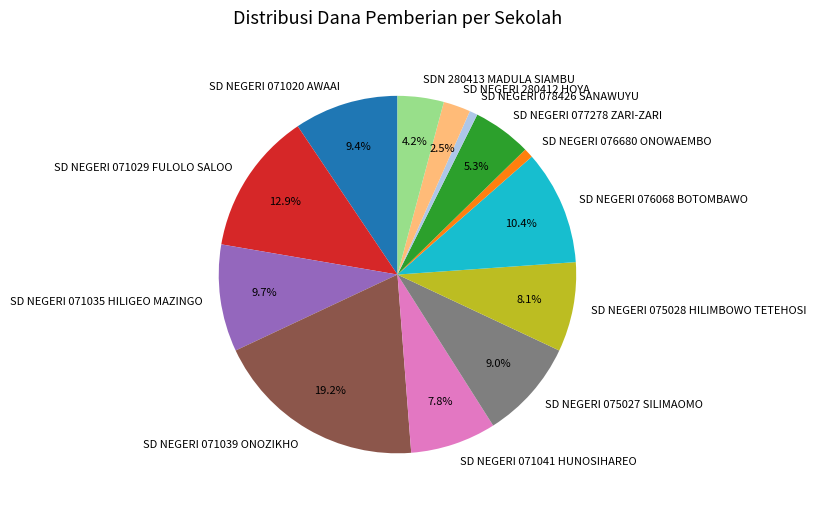

Which slice is the largest?

SD NEGERI 071039 ONOZIKHO